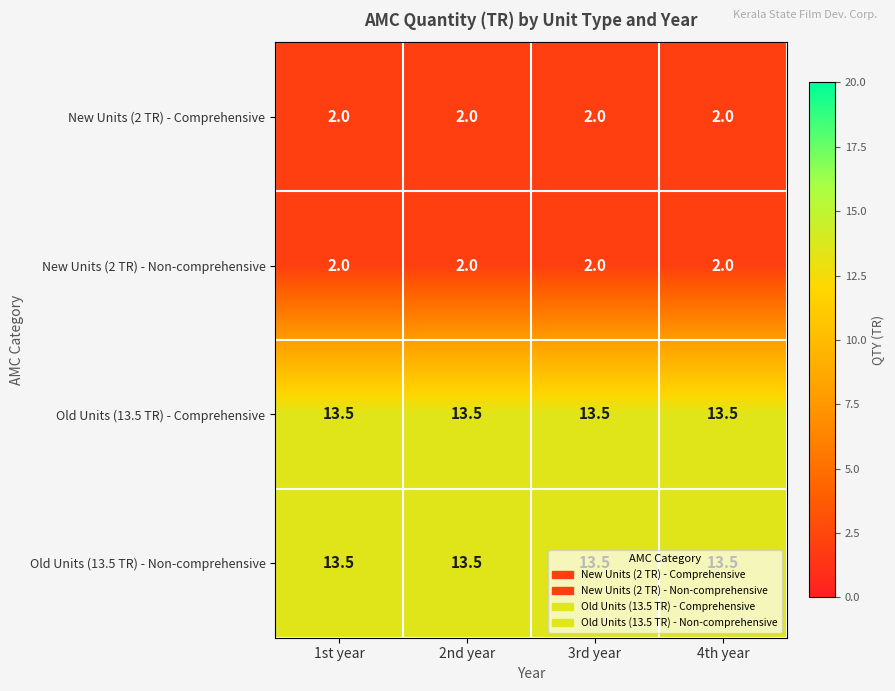

What is the lowest value of the Old Units (13.5 TR) - Comprehensive series?

13.5